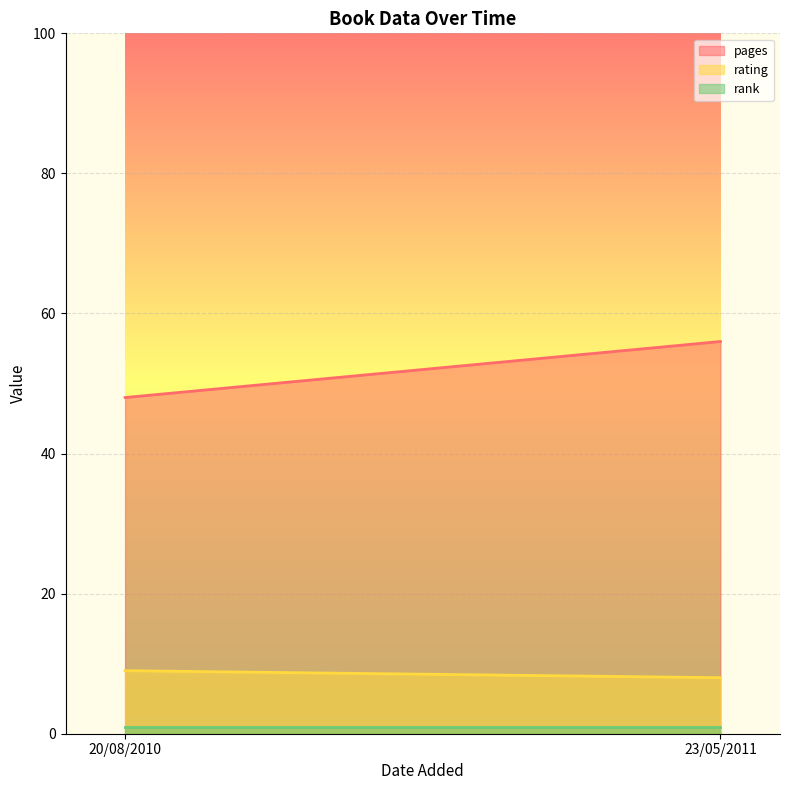

What is the lowest value of the pages series?

48